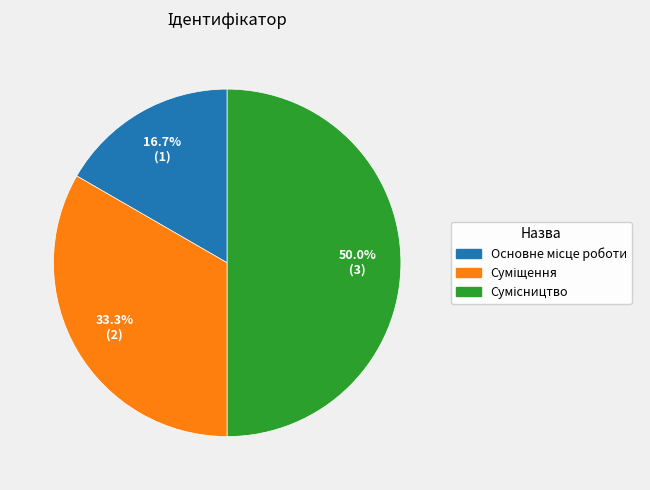

What portion of the pie excludes Сумісництво?

50.0%